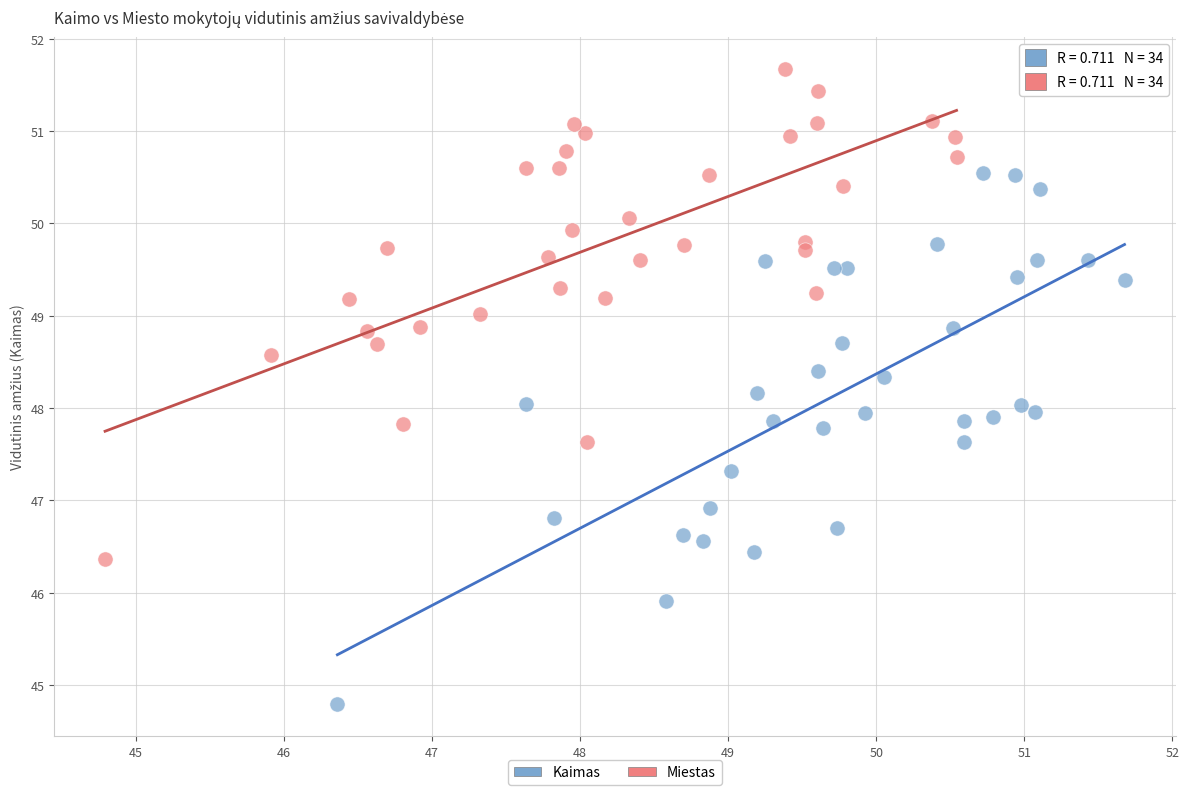

Which series has the largest Y range (max minus min)?

Kaimas